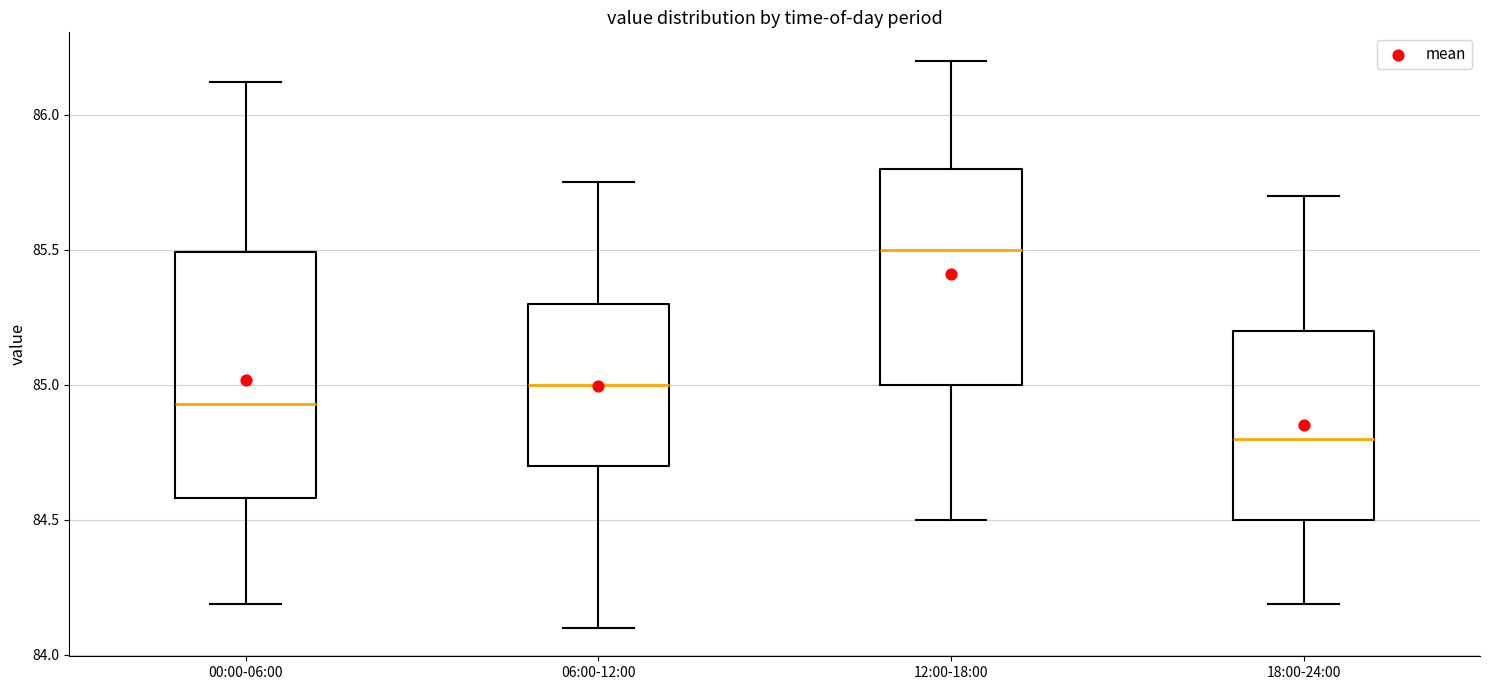

Reading left to right, transcribe this box plot: for each box, give where its median line is, the range the box spans, and where its two whiskers end, as read against the y-axis. The values are not printed on the chart, so give them approximately, as read against the axis.

00:00-06:00: median 84.95, box 84.60 to 85.50, whiskers 84.20 to 86.10
06:00-12:00: median 85.00, box 84.70 to 85.30, whiskers 84.10 to 85.75
12:00-18:00: median 85.50, box 85.00 to 85.80, whiskers 84.50 to 86.20
18:00-24:00: median 84.80, box 84.50 to 85.20, whiskers 84.20 to 85.70